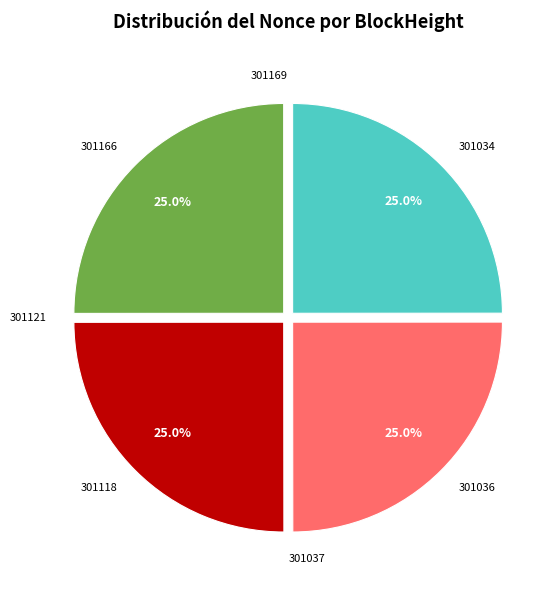

Is there any slice that represents more than half of the pie?

No